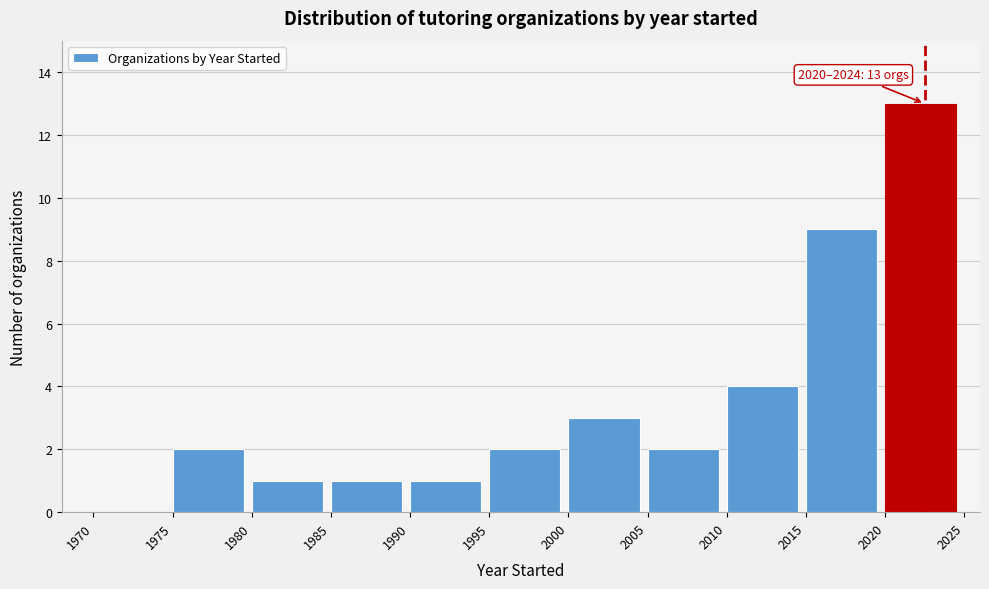

Which range on the x-axis has the tallest bar?

2020 to 2025